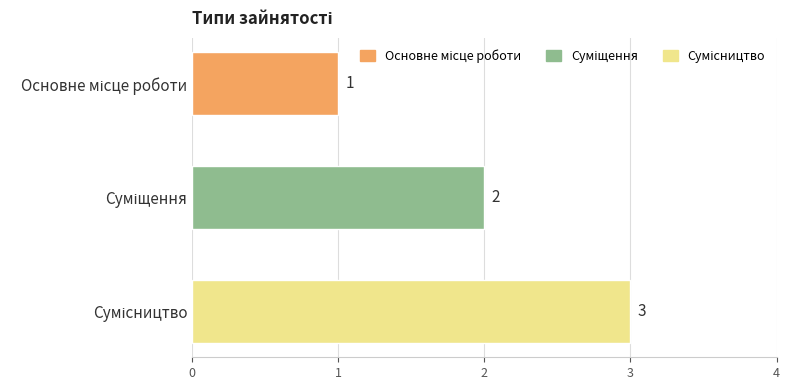

What is the value of the 3rd bar from the top?

3